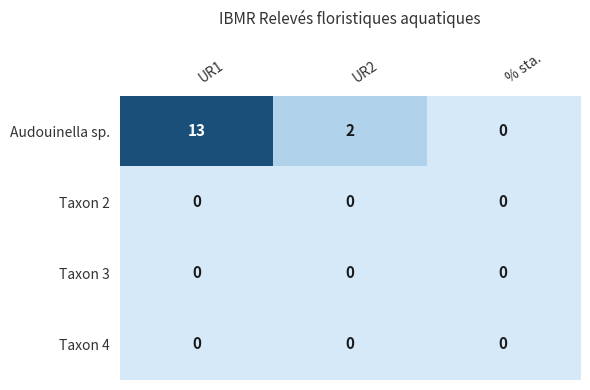

Which series has the largest total across all categories?

Audouinella sp.